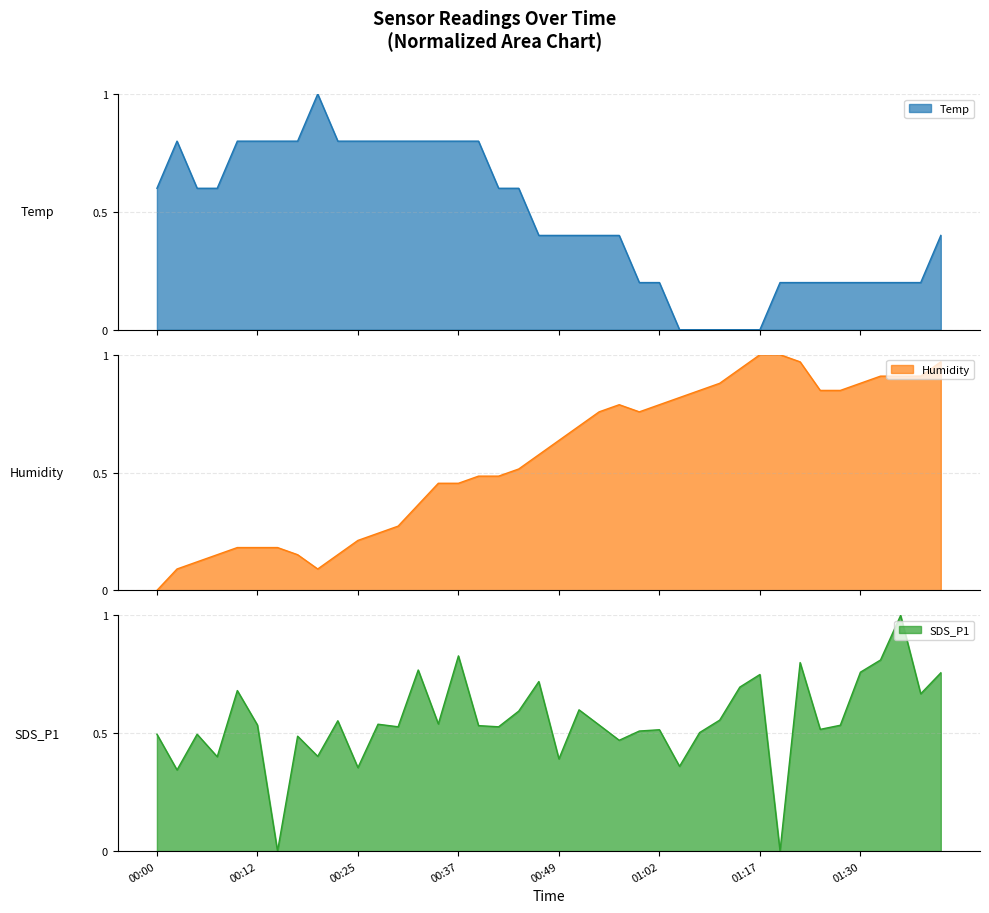

How many intersections are there between Humidity and SDS_P1?

5